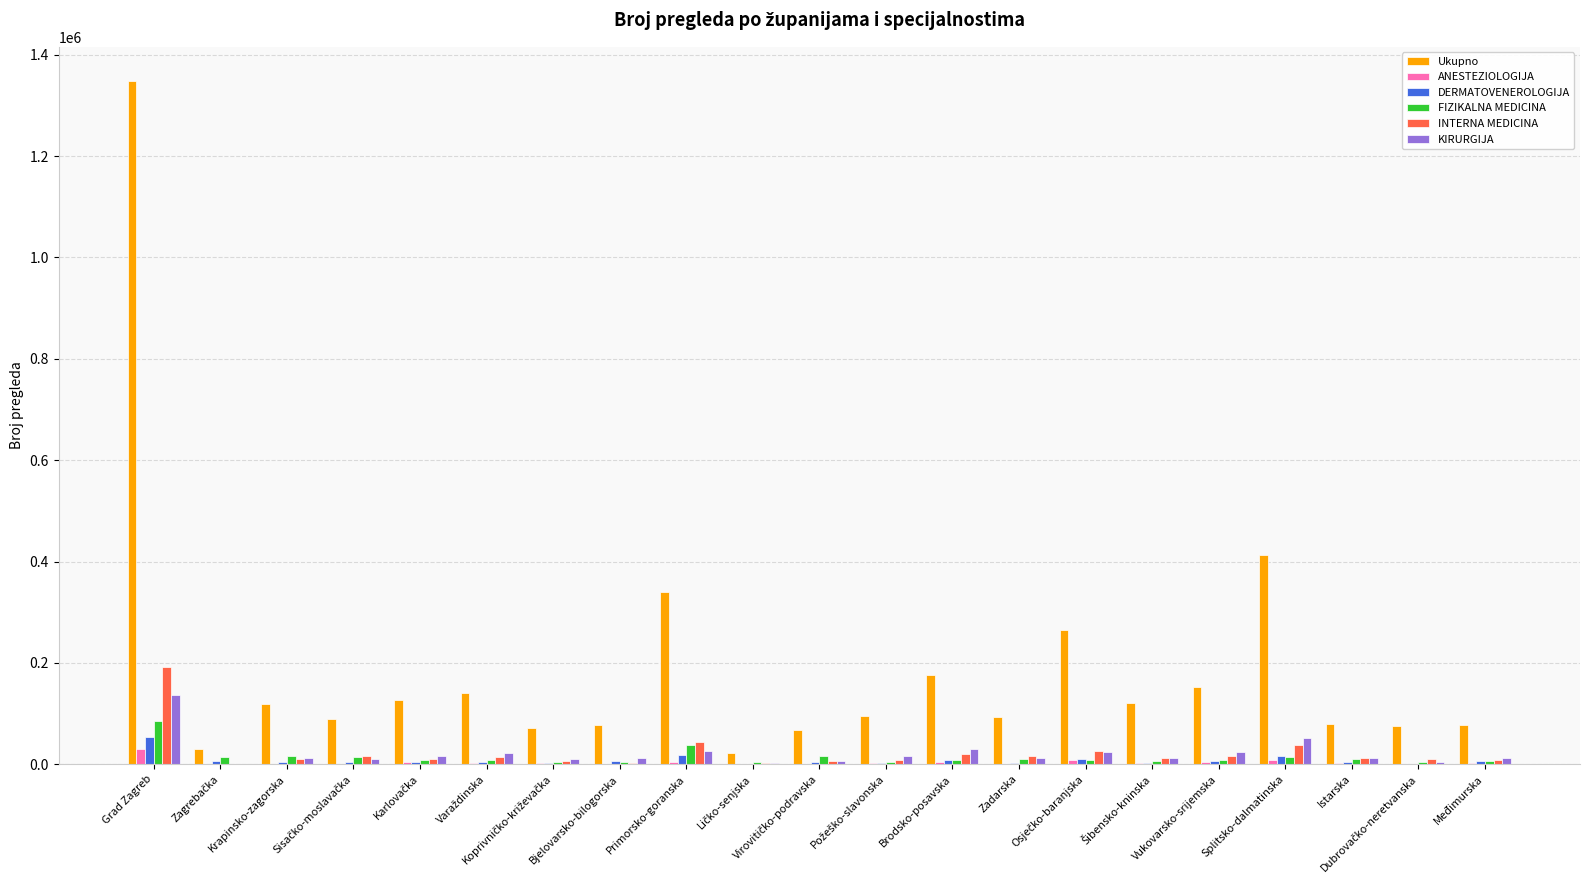

What is the maximum value shown in the chart?

1348352